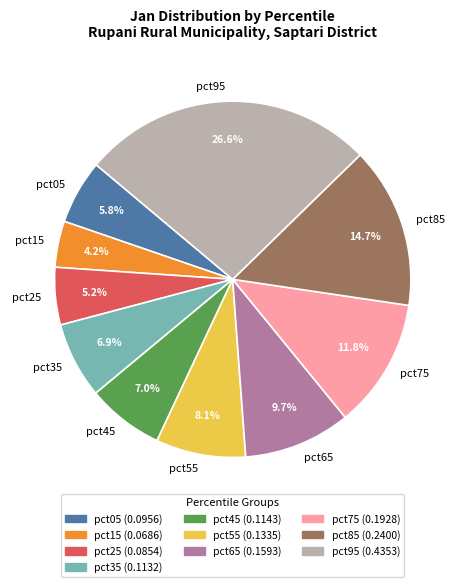

Combined, do pct15 and pct65 account for over 50%?

No